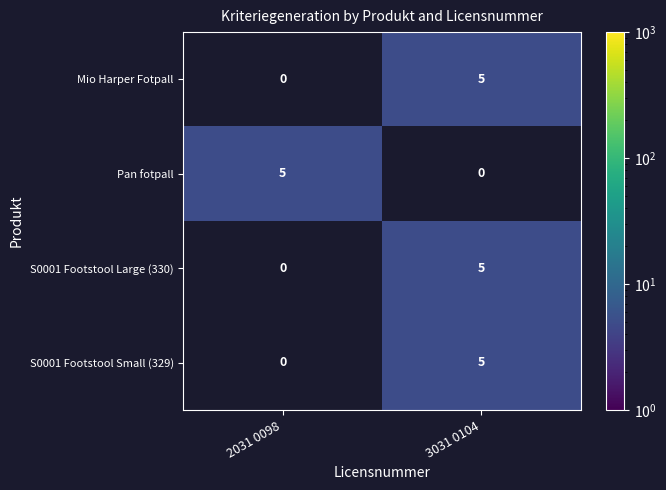

Reading left to right, extract all data points from this chart.

Mio Harper Fotpall: 2031 0098=0	3031 0104=5
Pan fotpall: 2031 0098=5	3031 0104=0
S0001 Footstool Large (330): 2031 0098=0	3031 0104=5
S0001 Footstool Small (329): 2031 0098=0	3031 0104=5